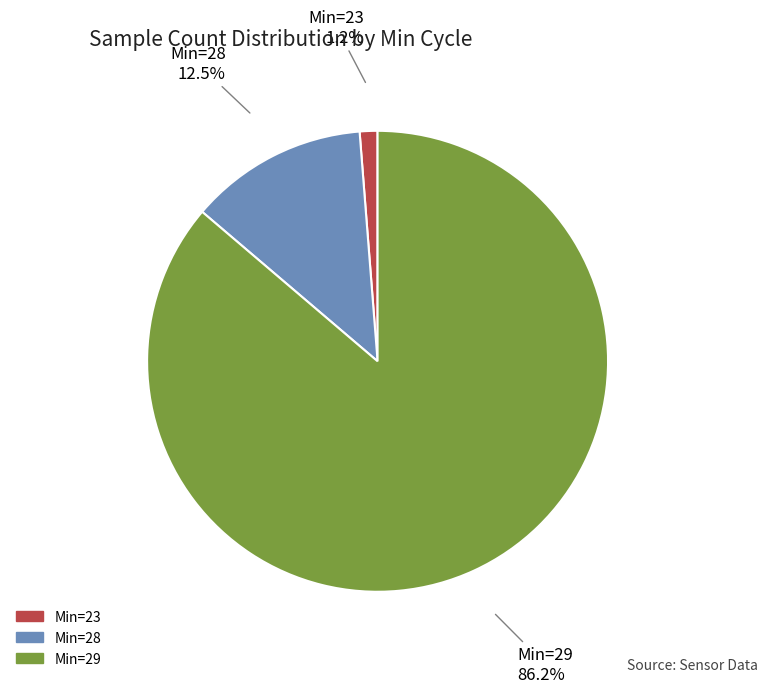

Is there a majority slice in this chart?

Yes